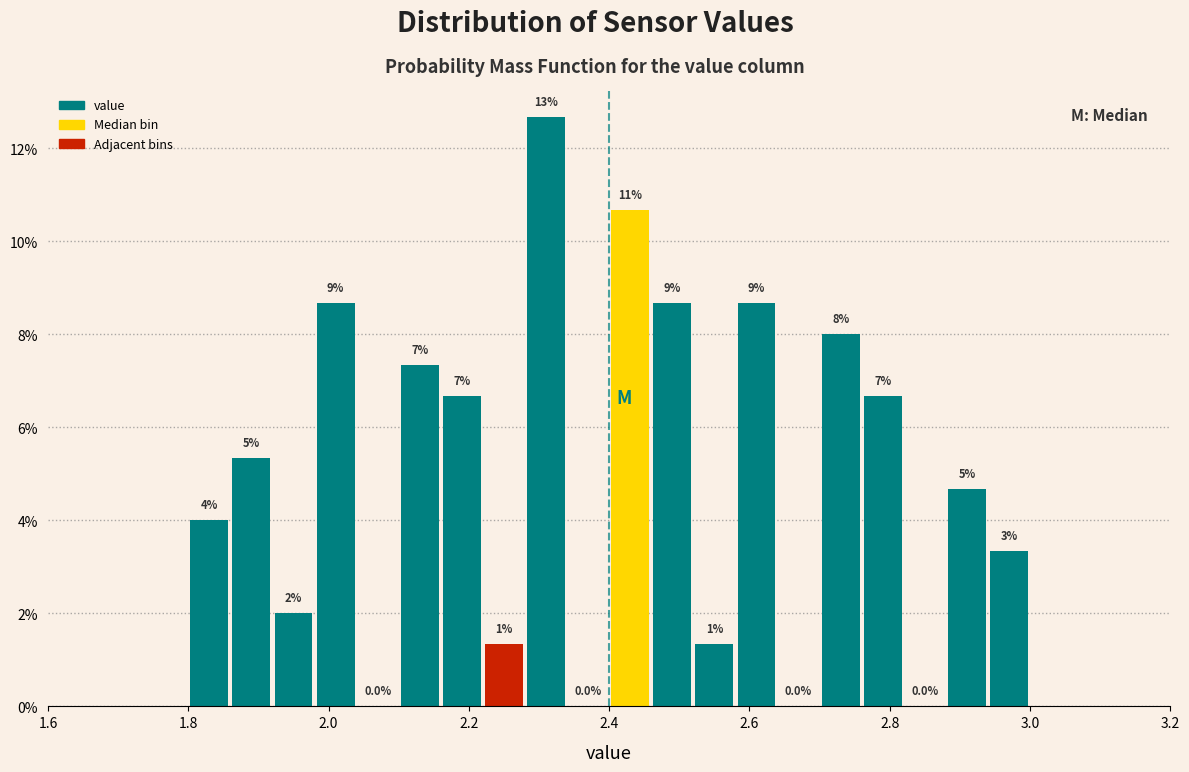

Around what value on the x-axis is the tallest bar? Give the approximate position of its centre, as read against the axis.

2.32